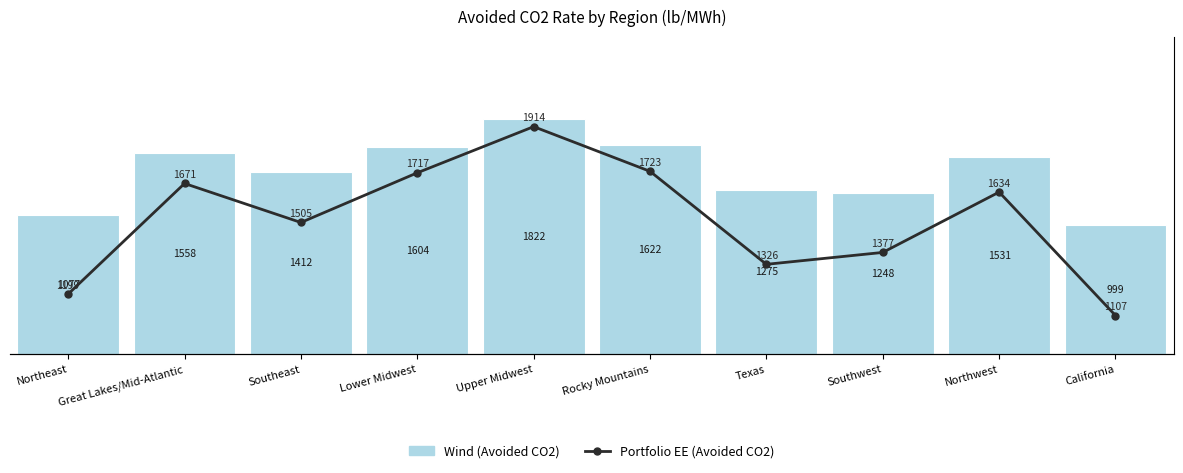

Which has a higher value, Texas or Rocky Mountains?

Rocky Mountains